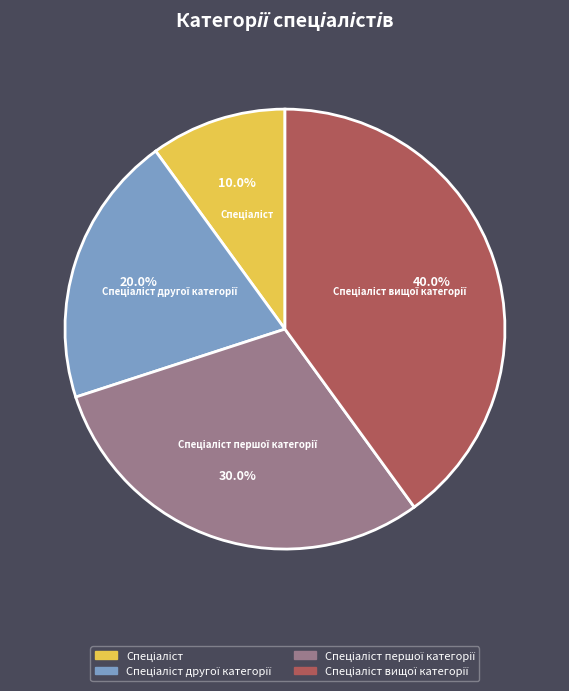

Does any single category account for the majority?

No